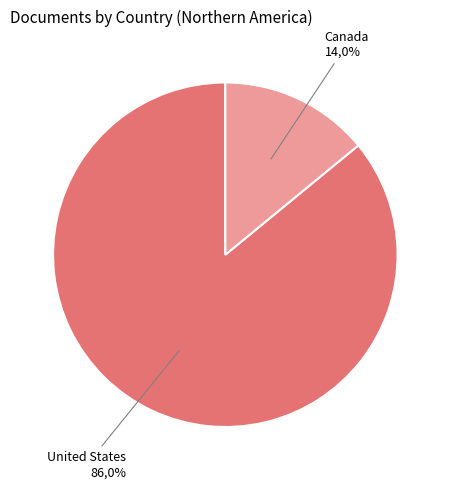

Is United States the majority of the pie?

Yes